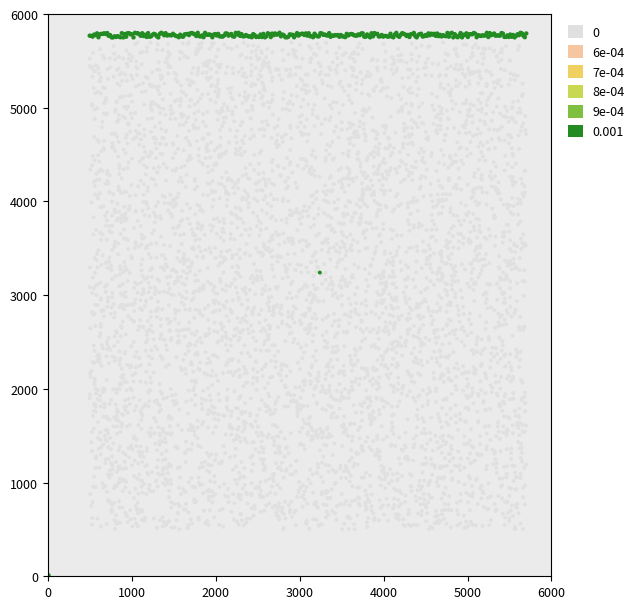

Is it true that 33505909999bf2f9a01b07481996227bffe2a8b equals 2175 at 1?

False